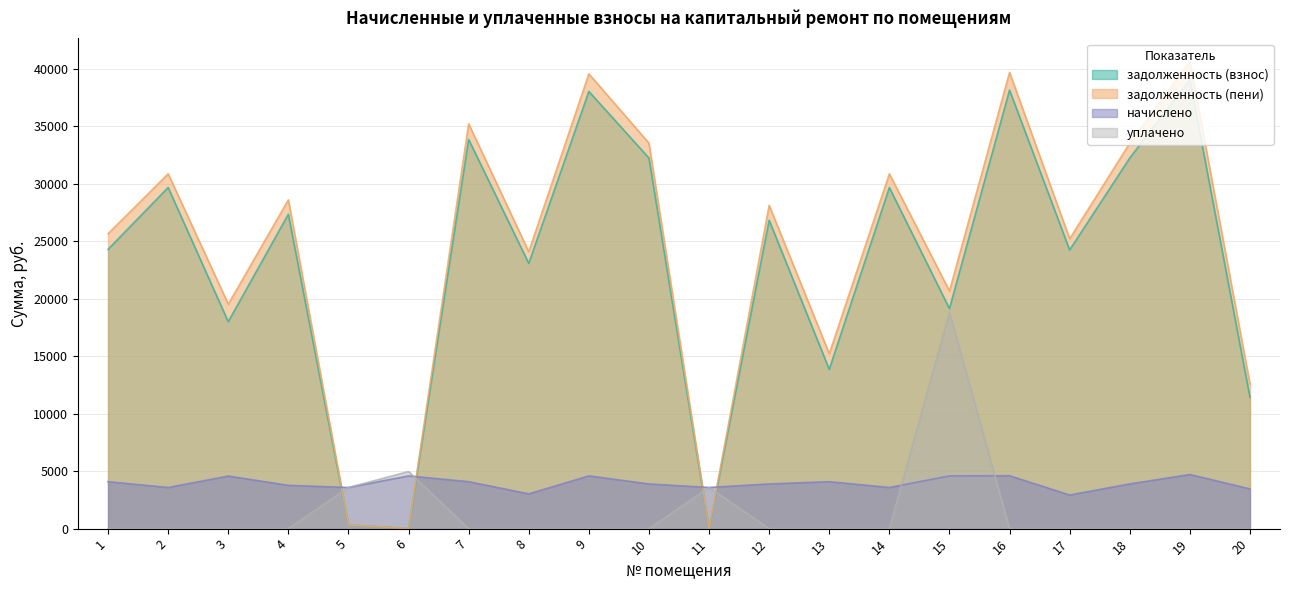

Rank the series at 5 from lowest to highest value.

задолженность (взнос), задолженность (пени), начислено, уплачено